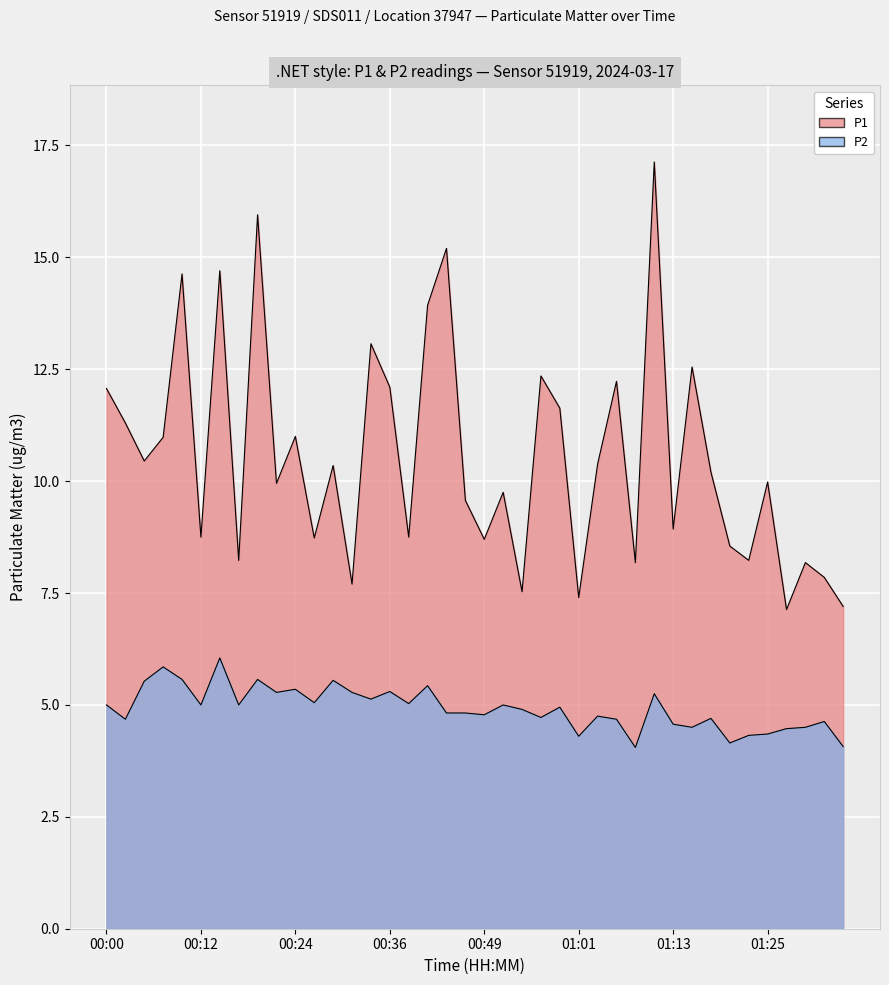

Read the P2 value at 00:54.

4.9